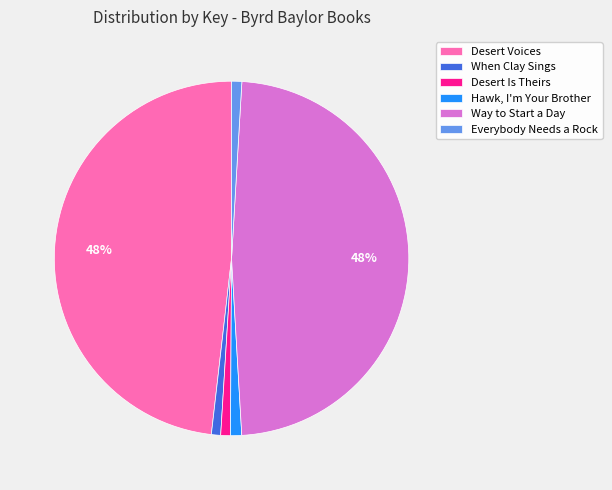

To the nearest percent, what is the difference between the largest and smallest slice percentages?

47%